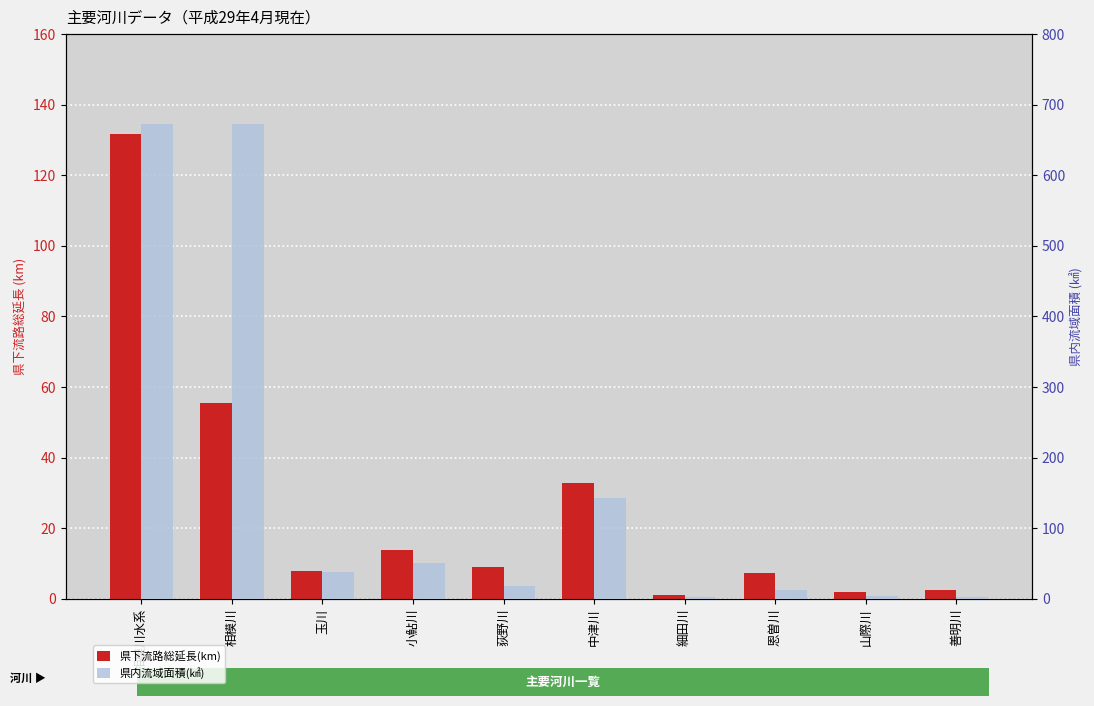

What is the difference between the maximum and second lowest values in the 県下流路総延長(km) series?

129.7